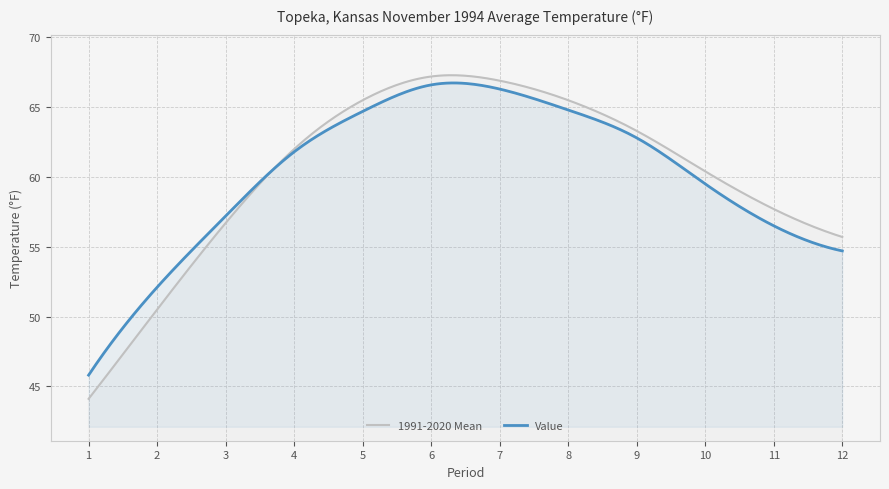

How many intersections are there between 1991-2020 Mean and Value?

1